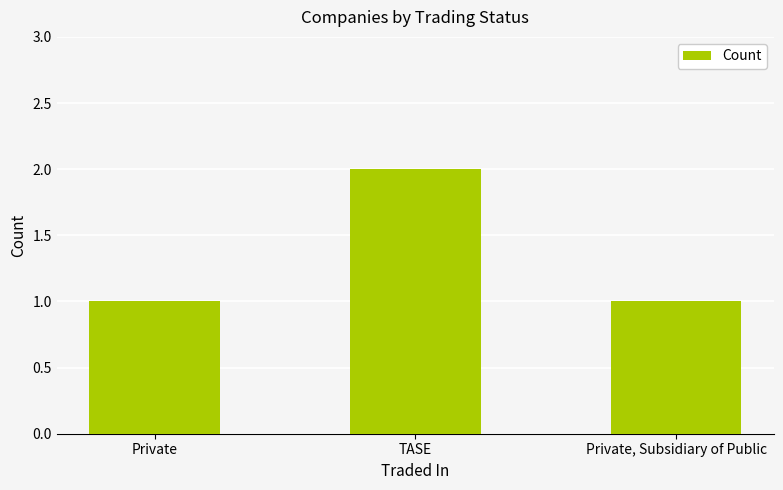

What is the label of the 3rd bar from the right?

Private